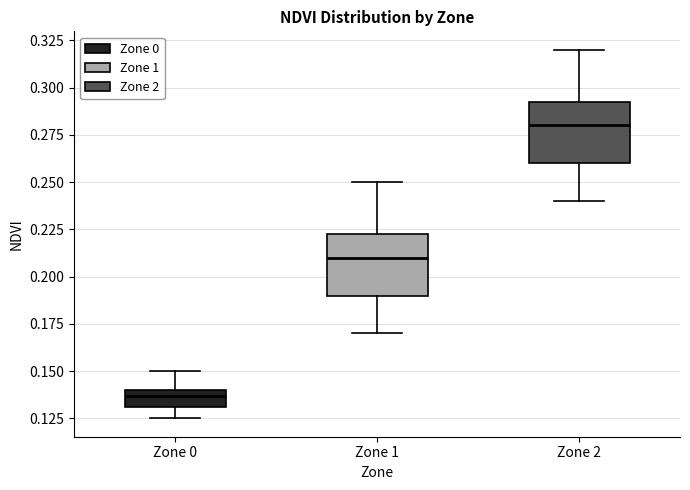

Reading left to right, read every box against the y-axis: the position of its median line, the range the box covers, and the ends of its whiskers. The values are not printed on the chart, so give them approximately, as read against the axis.

Zone 0: median 0.135, box 0.130 to 0.140, whiskers 0.125 to 0.150
Zone 1: median 0.210, box 0.190 to 0.225, whiskers 0.170 to 0.250
Zone 2: median 0.280, box 0.260 to 0.295, whiskers 0.240 to 0.320